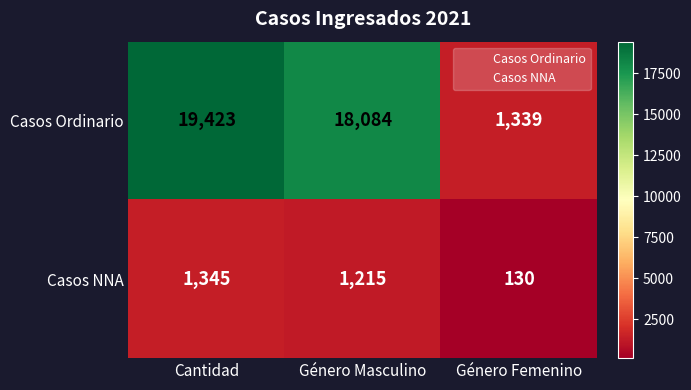

Reading right to left, list all the values displayed in this chart.

Casos Ordinario: 1339	18084	19423
Casos NNA: 130	1215	1345